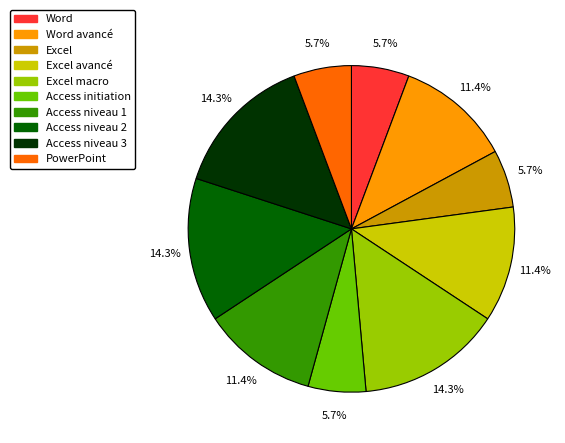

Does any single category account for the majority?

No